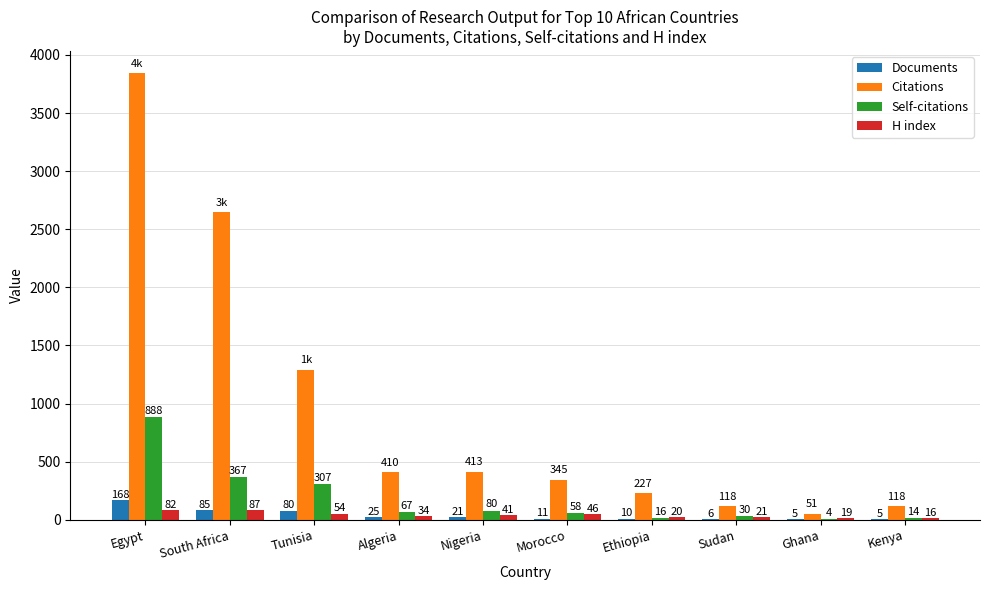

Is it true that Self-citations equals 4 at Ghana?

True